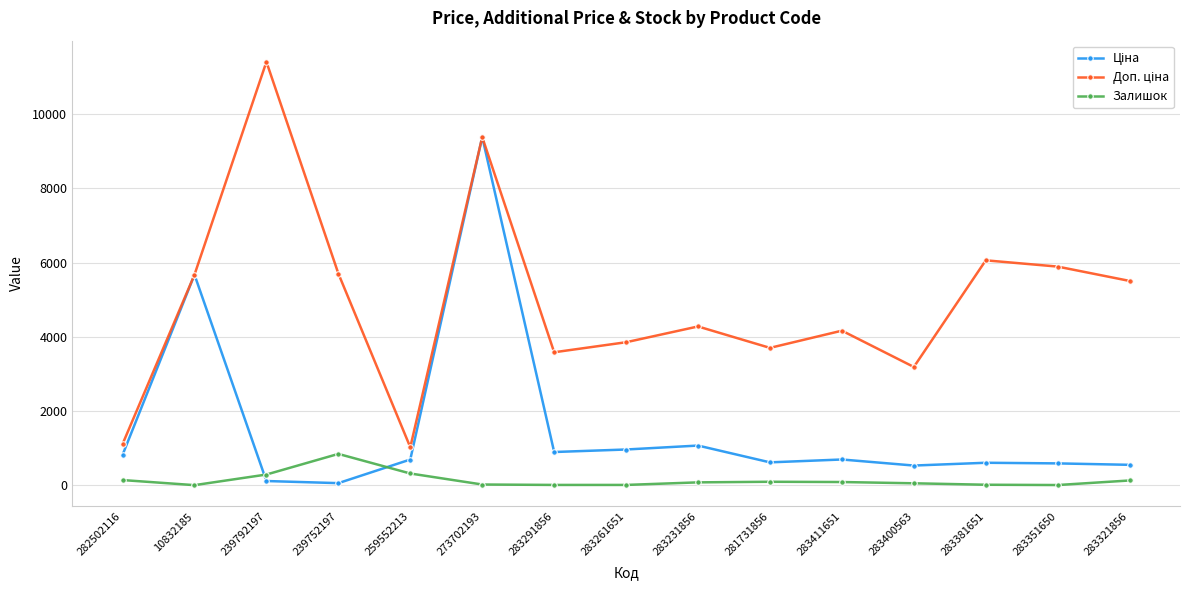

Count the number of data series in this chart.

3